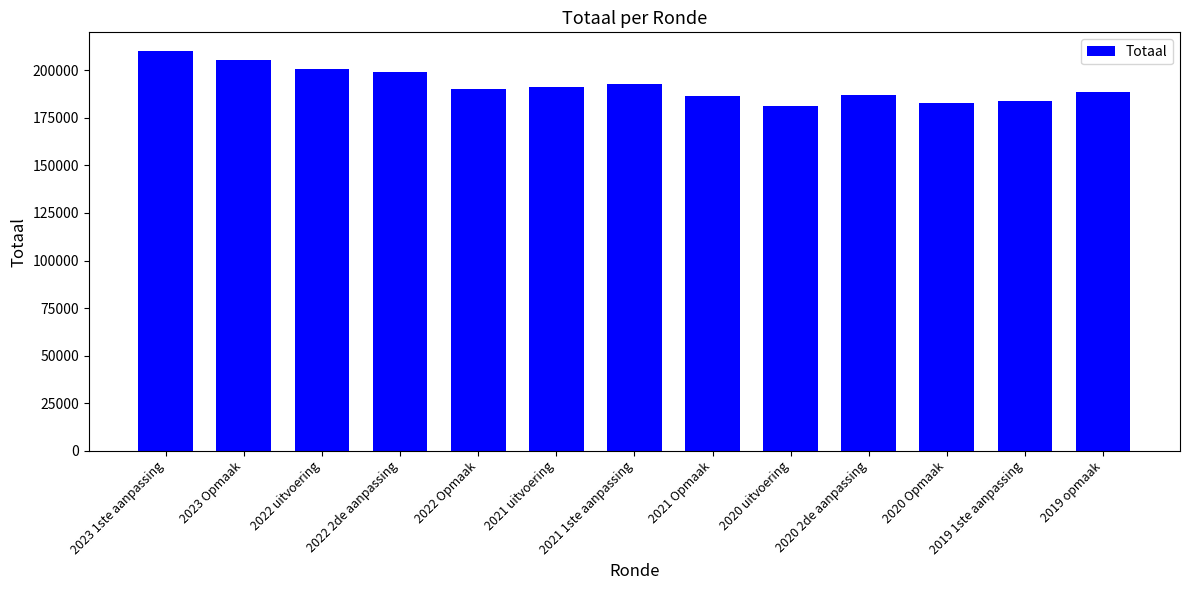

What is the label of the 4th bar from the left?

2022 2de aanpassing